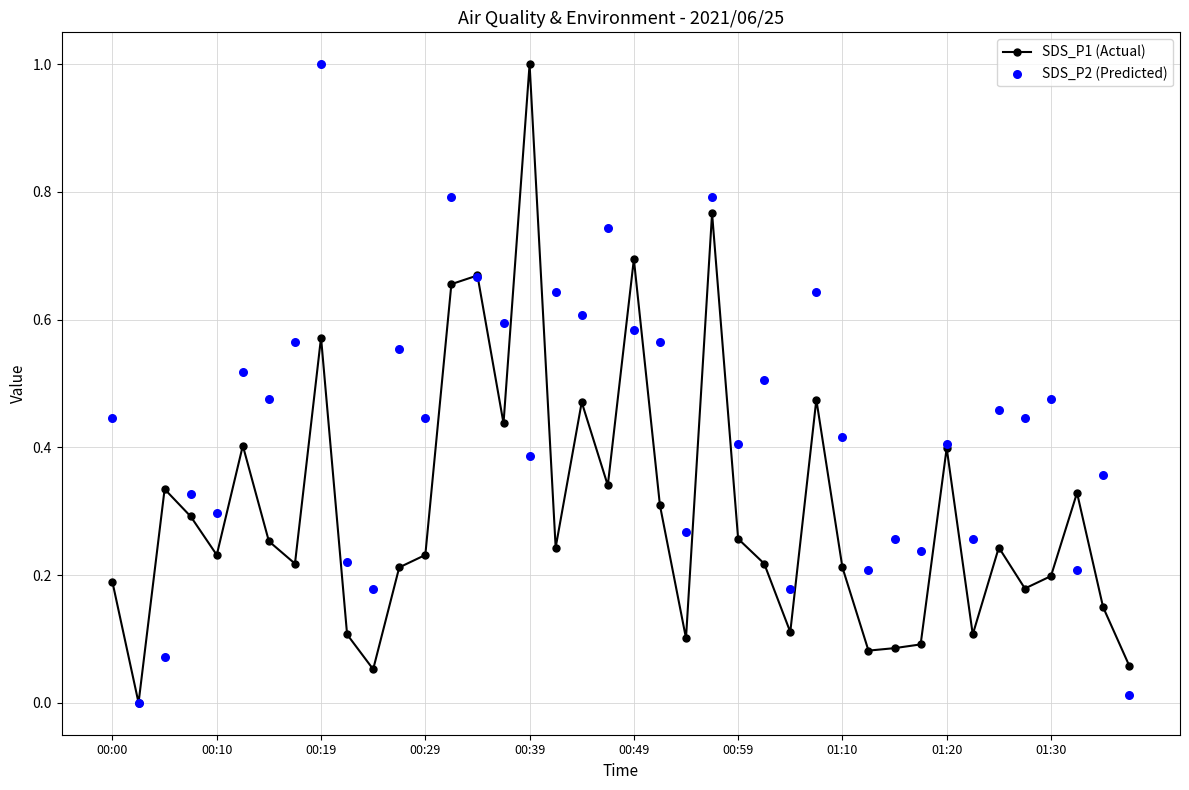

True or false: SDS_P1 (Actual) has more than 0 points higher than both neighbors.

True